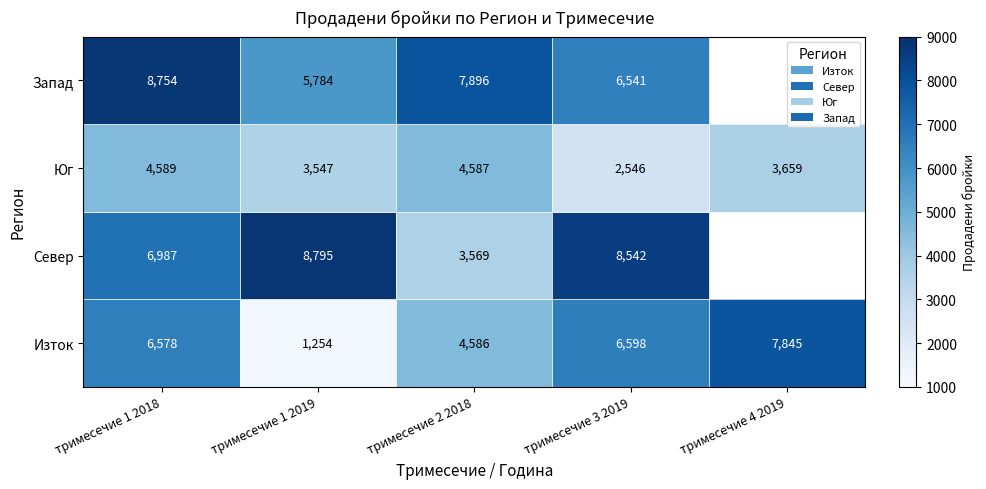

What is the difference between the Запад values at тримесечие 3 2019 and тримесечие 2 2018?

1355